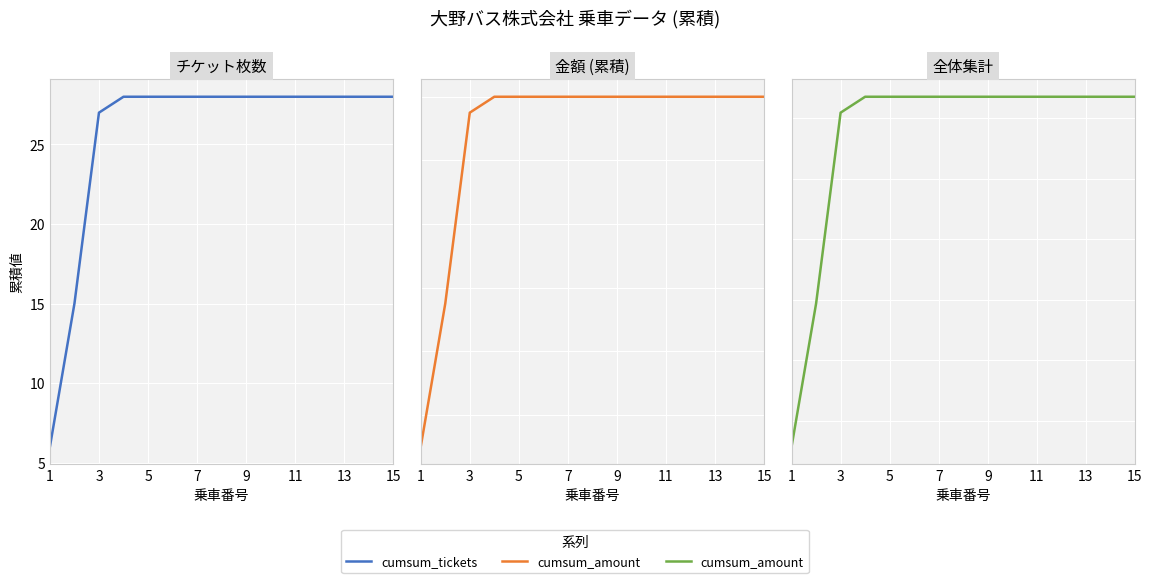

True or false: cumsum_tickets has more than 0 interior local peaks.

False